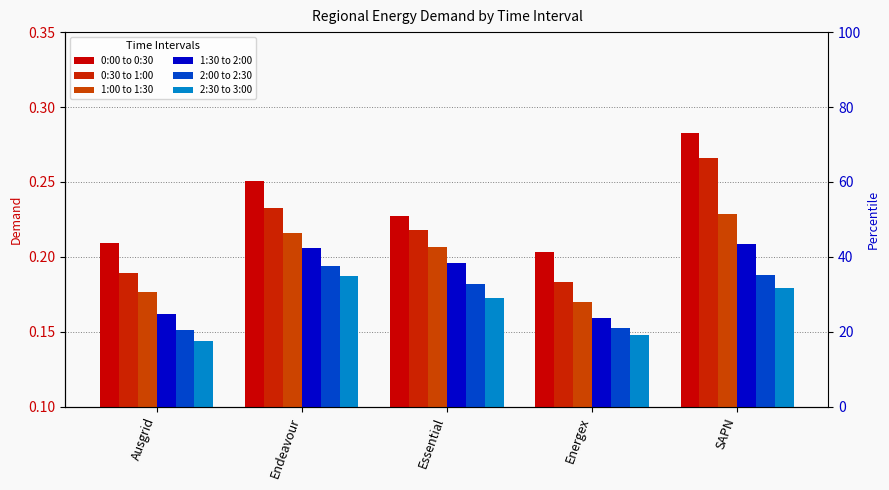

Which label corresponds to the largest value in the chart?

SAPN